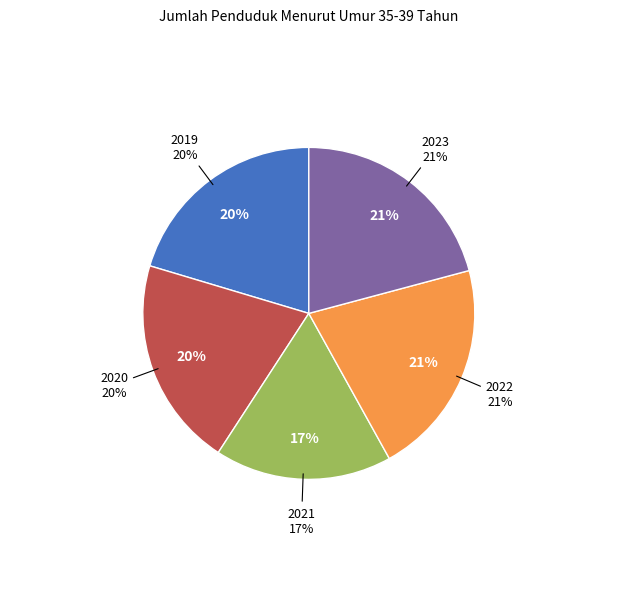

What is the ratio of the value at 2021 to the value at 2022?

0.8